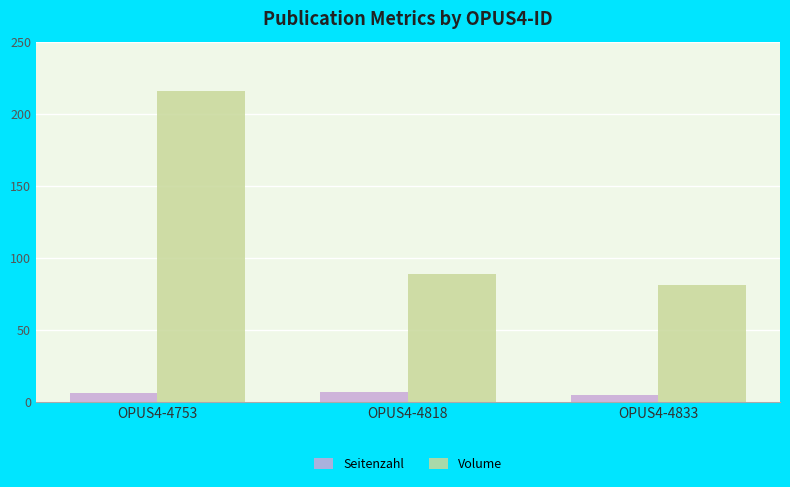

Reading left to right, what are all the values shown in this chart?

Seitenzahl: 6	7	5
Volume: 216	89	81